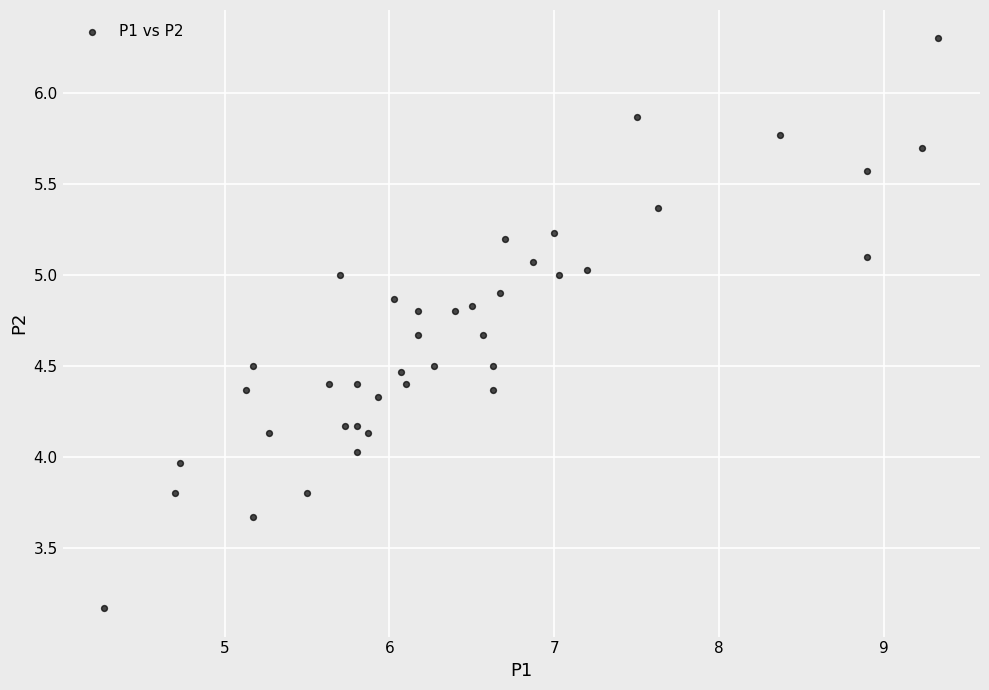

What is the range of Y values (max minus min)?

3.1